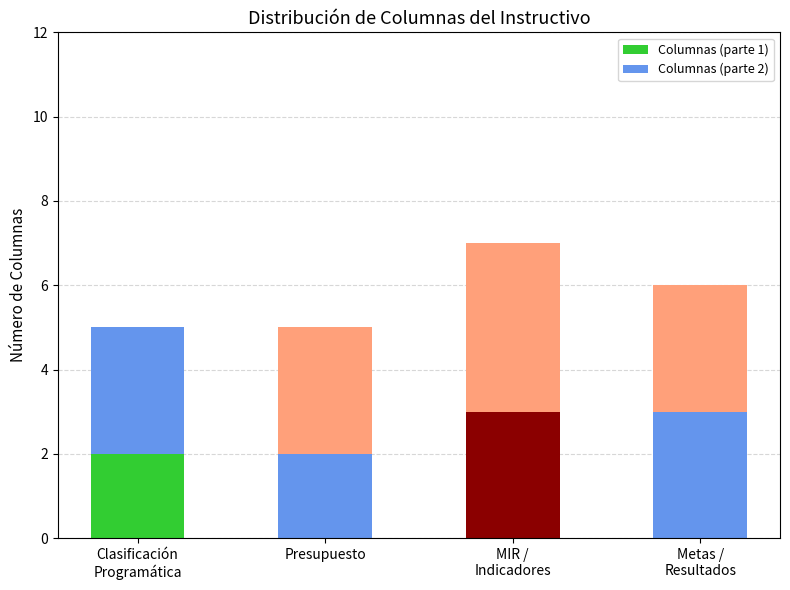

What is the label of the 2nd bar from the right?

MIR /
Indicadores